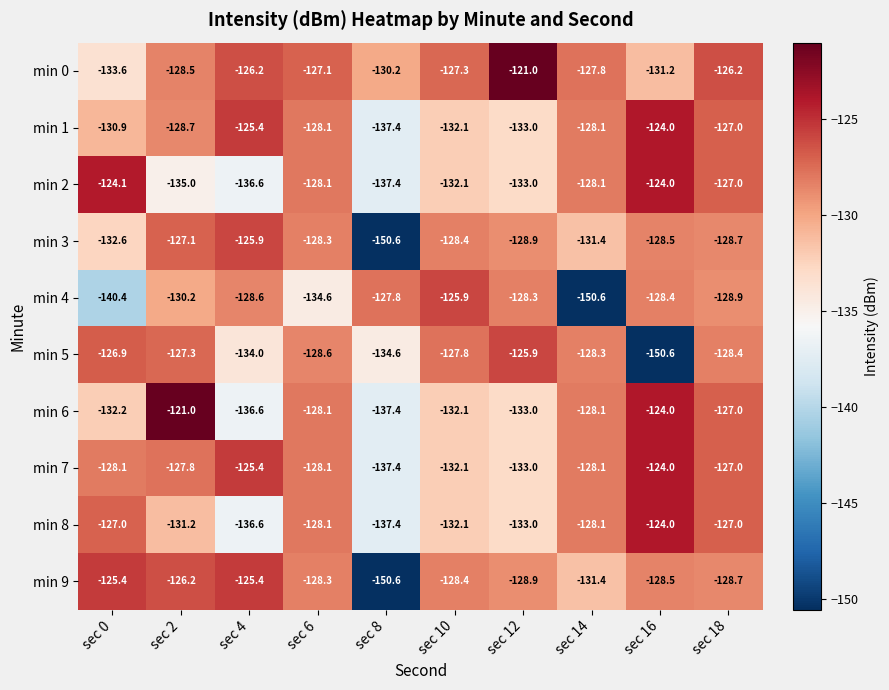

The min 9 series shows -128.3 at sec 6. True or false?

True